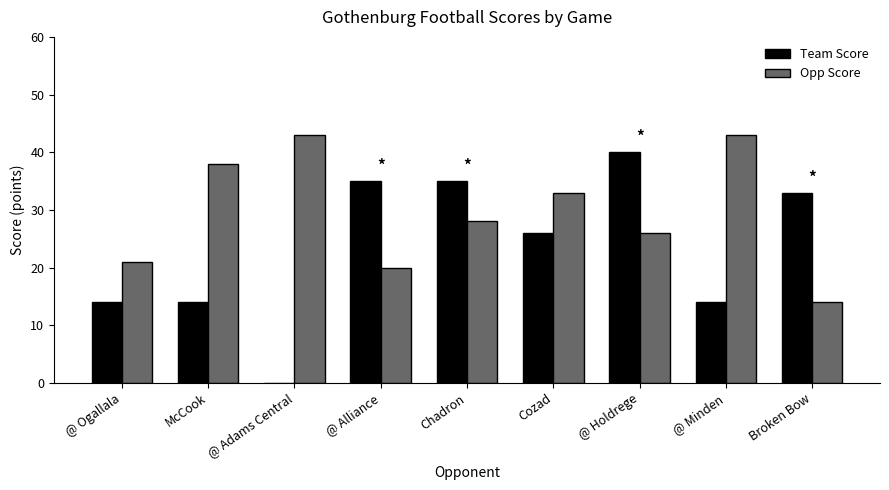

Between @ Alliance and @ Holdrege, which series saw the biggest shift?

Opp Score